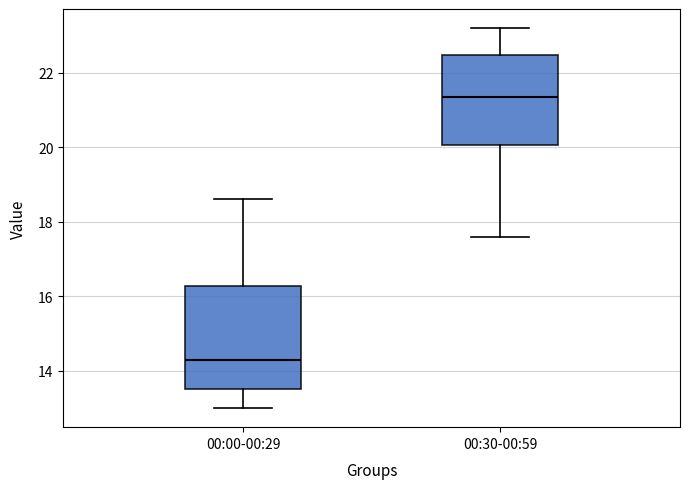

Reading left to right, transcribe this box plot: for each box, give where its median line is, the range the box spans, and where its two whiskers end, as read against the y-axis. The values are not printed on the chart, so give them approximately, as read against the axis.

00:00-00:29: median 14.4, box 13.6 to 16.2, whiskers 13.0 to 18.6
00:30-00:59: median 21.4, box 20.0 to 22.4, whiskers 17.6 to 23.2